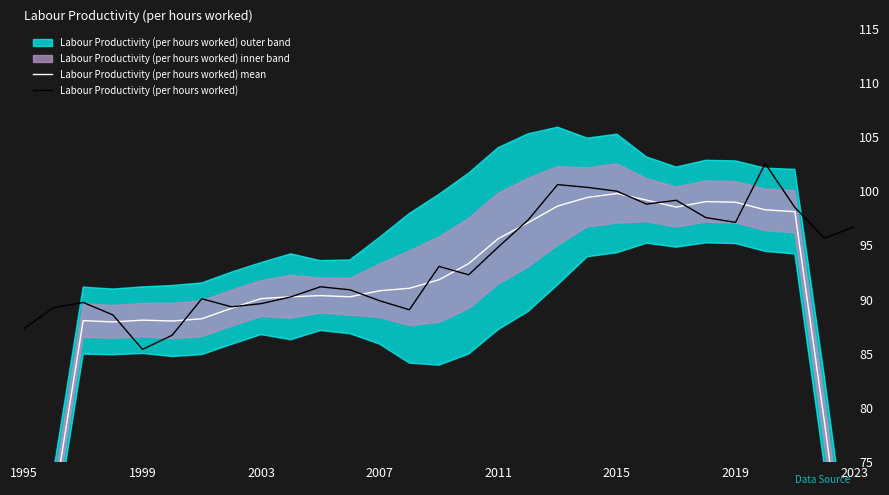

Which category has the lowest value in the Labour Productivity (per hours worked) mean series?

1995